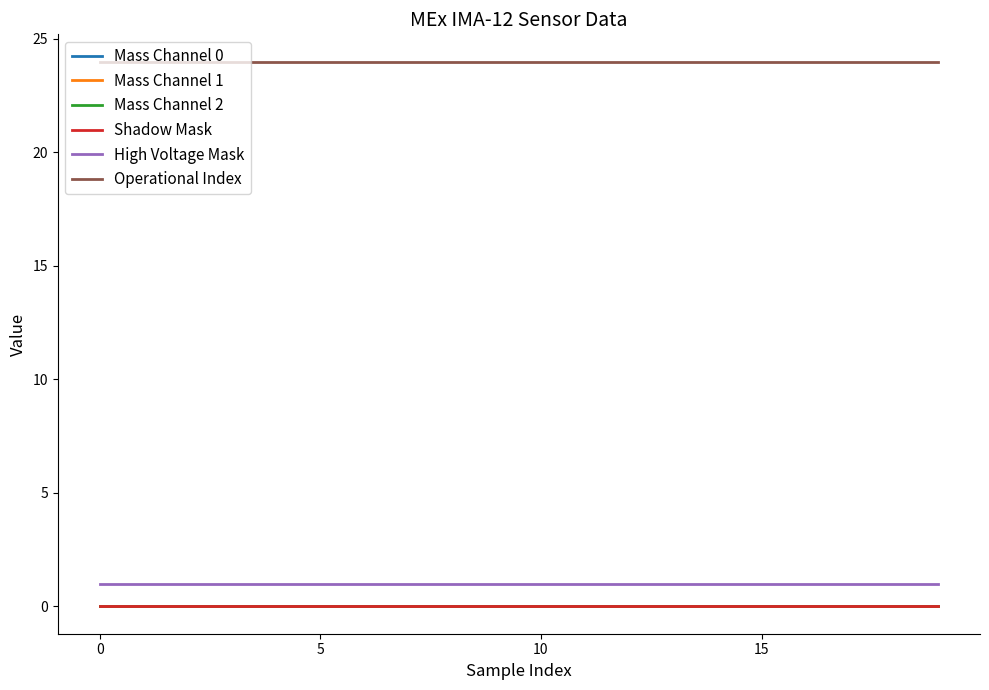

True or false: Shadow Mask and Mass Channel 2 intersect in this chart.

False